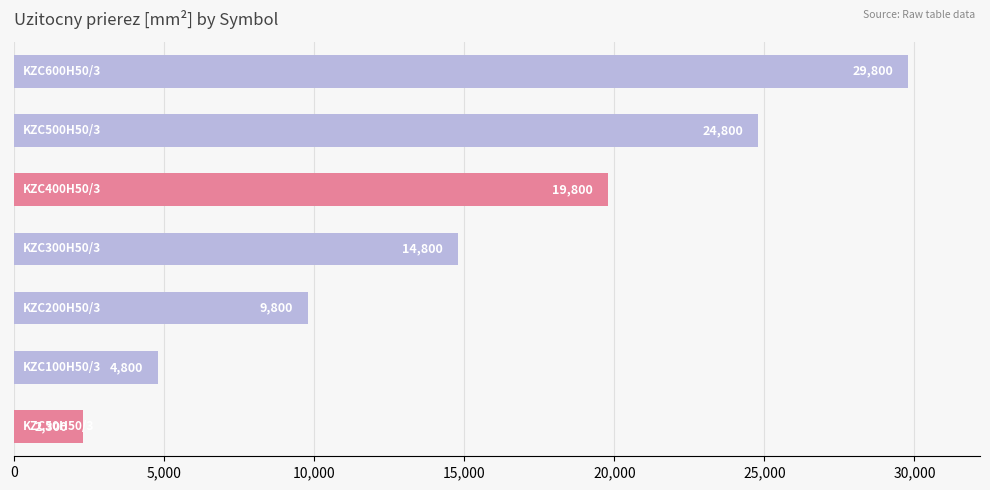

What is the maximum value shown in the chart?

29800